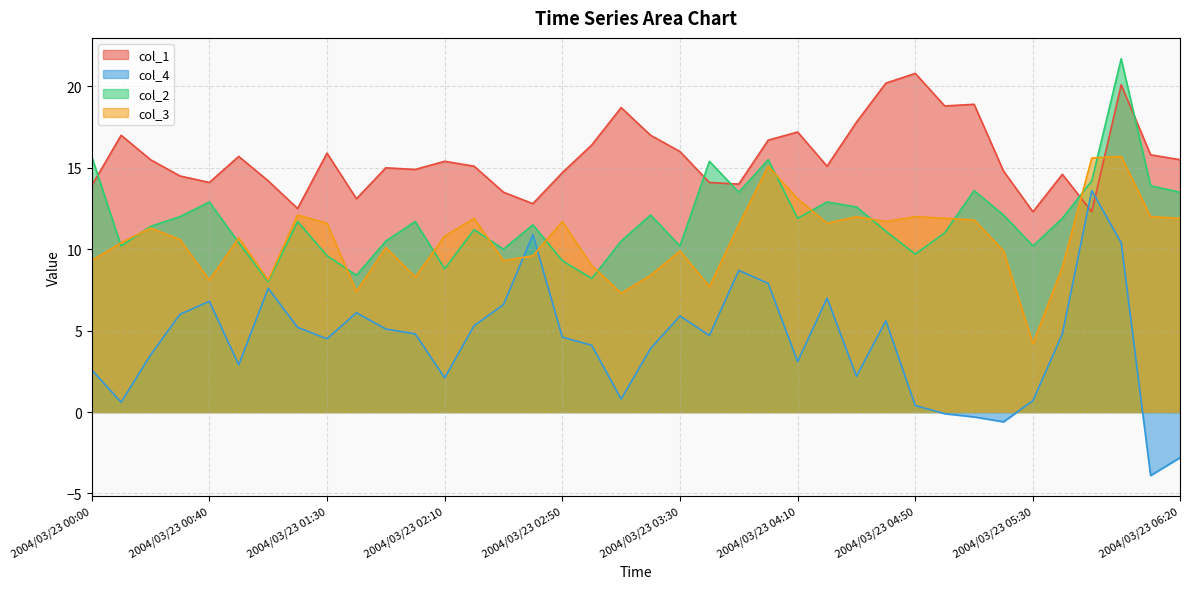

Reading left to right, transcribe all the data shown in this chart.

col_1: 13.9	17.0	15.5	14.5	14.1	15.7	14.2	12.5	15.9	13.1	15.0	14.9	15.4	15.1	13.5	12.8	14.7	16.4	18.7	17.0	16.0	14.1	14.0	16.7	17.2	15.1	17.8	20.2	20.8	18.8	18.9	14.8	12.3	14.6	12.3	20.1	15.8	15.5
col_4: 2.6	0.6	3.5	6.0	6.8	2.9	7.6	5.2	4.5	6.1	5.1	4.8	2.1	5.3	6.6	10.9	4.6	4.1	0.8	3.9	5.9	4.7	8.7	7.9	3.1	7.0	2.2	5.6	0.4	-0.1	-0.3	-0.6	0.7	4.8	13.6	10.4	-3.9	-2.8
col_2: 15.7	10.2	11.4	12.0	12.9	10.4	8.0	11.7	9.6	8.4	10.5	11.7	8.8	11.2	10.0	11.5	9.3	8.2	10.5	12.1	10.2	15.4	13.5	15.5	11.9	12.9	12.6	11.1	9.7	11.0	13.6	12.1	10.2	11.9	14.2	21.7	13.9	13.5
col_3: 9.3	10.4	11.3	10.6	8.1	10.7	8.1	12.1	11.6	7.4	10.1	8.3	10.8	11.9	9.3	9.6	11.7	9.0	7.3	8.4	9.9	7.7	11.5	15.1	13.1	11.6	12.0	11.7	12.0	11.9	11.8	9.9	4.2	8.9	15.6	15.7	12.0	11.9